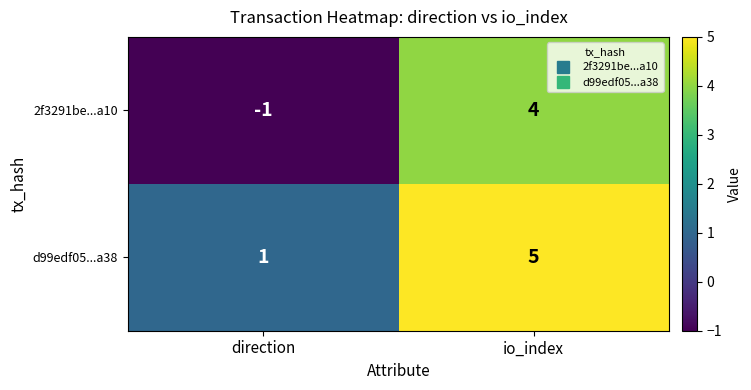

What is the spread (max minus min) of values at direction?

2